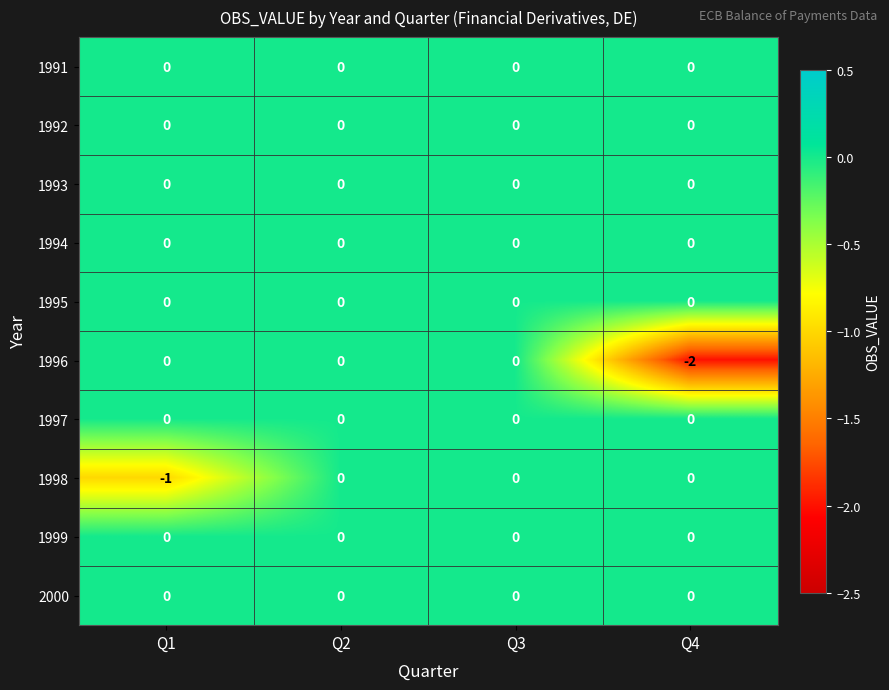

Is it true that 1995 equals 0 at Q2?

True